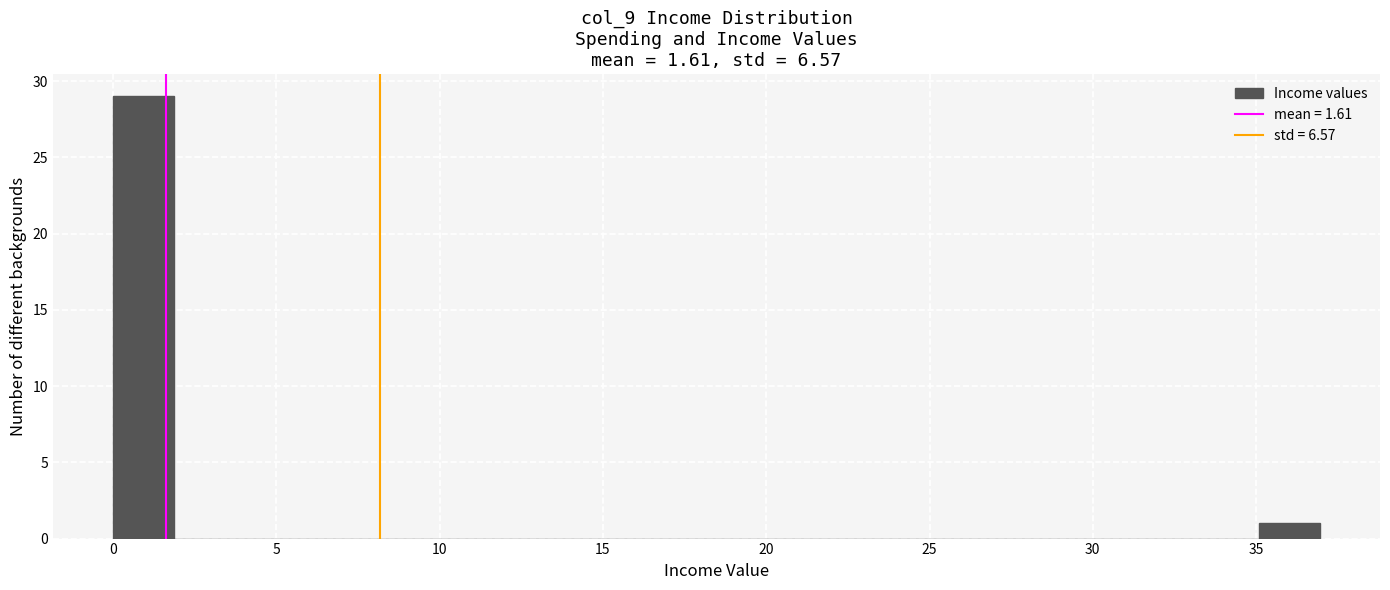

Read against the x-axis, roughly where is the centre of the tallest bar?

1.0